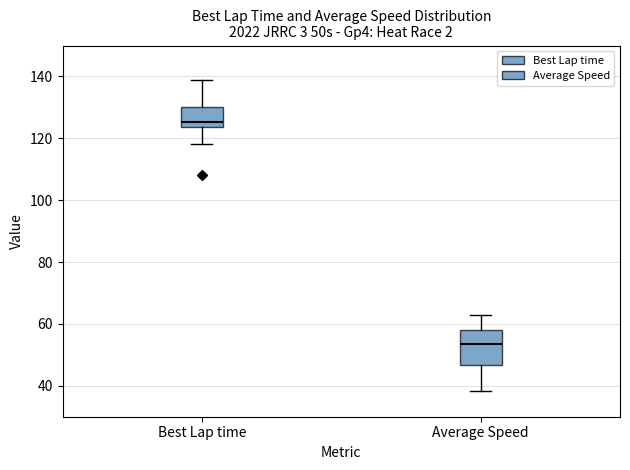

Comparing the boxes themselves (not the whiskers), which one is the tallest?

Average Speed